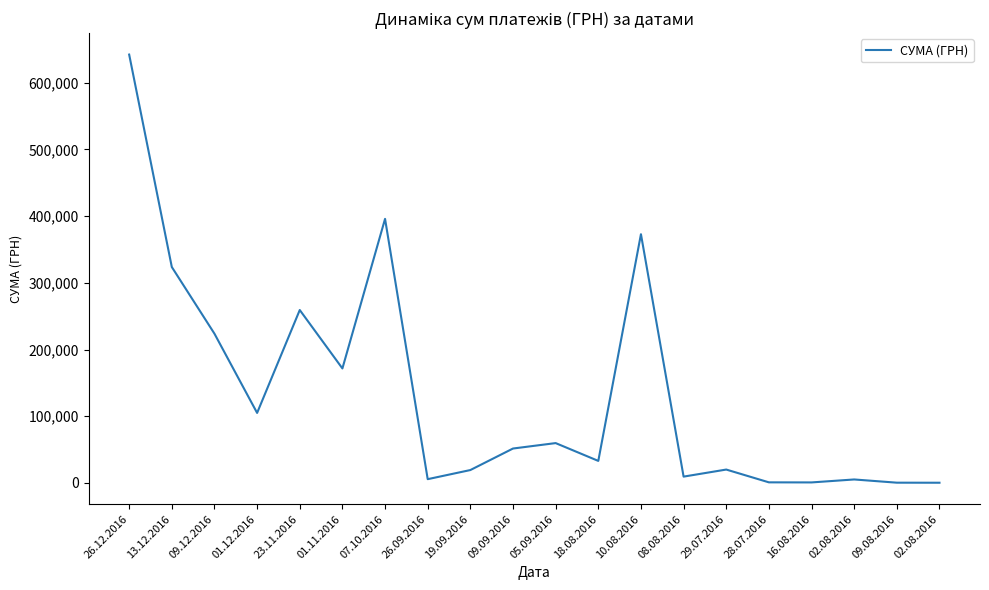

Rank the categories by value from lowest to highest.

02.08.2016, 09.08.2016, 16.08.2016, 28.07.2016, 02.08.2016, 26.09.2016, 08.08.2016, 19.09.2016, 29.07.2016, 18.08.2016, 09.09.2016, 05.09.2016, 01.12.2016, 01.11.2016, 09.12.2016, 23.11.2016, 13.12.2016, 10.08.2016, 07.10.2016, 26.12.2016